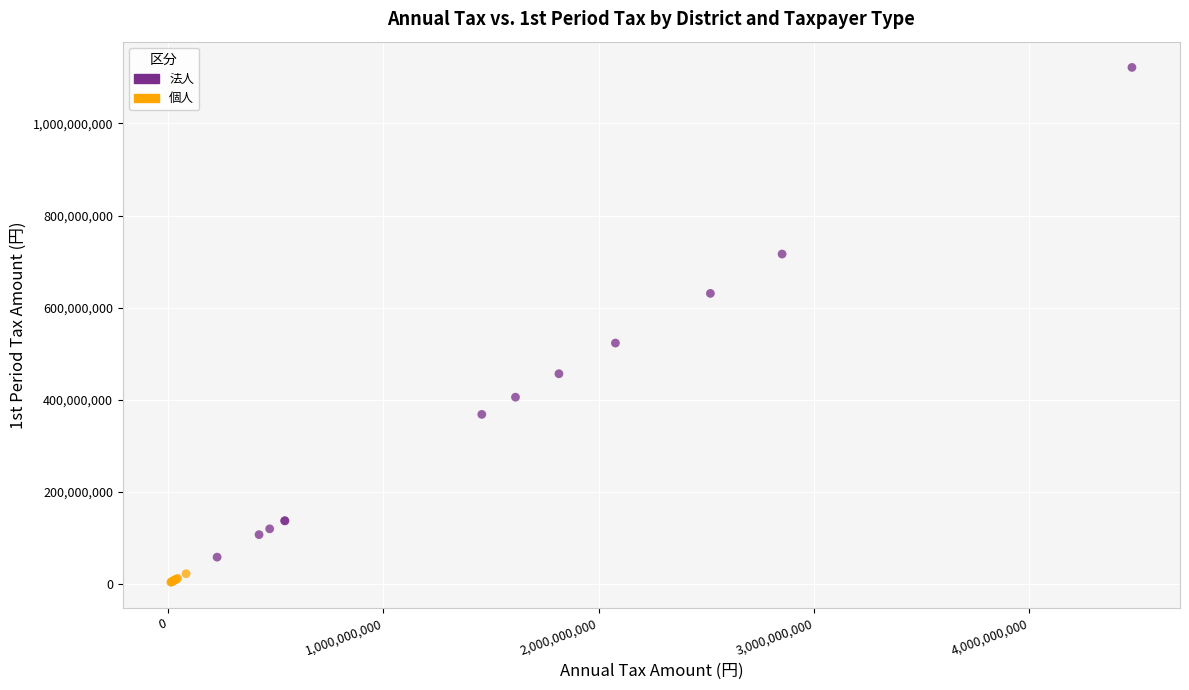

Which series contains the lowest Y value?

個人